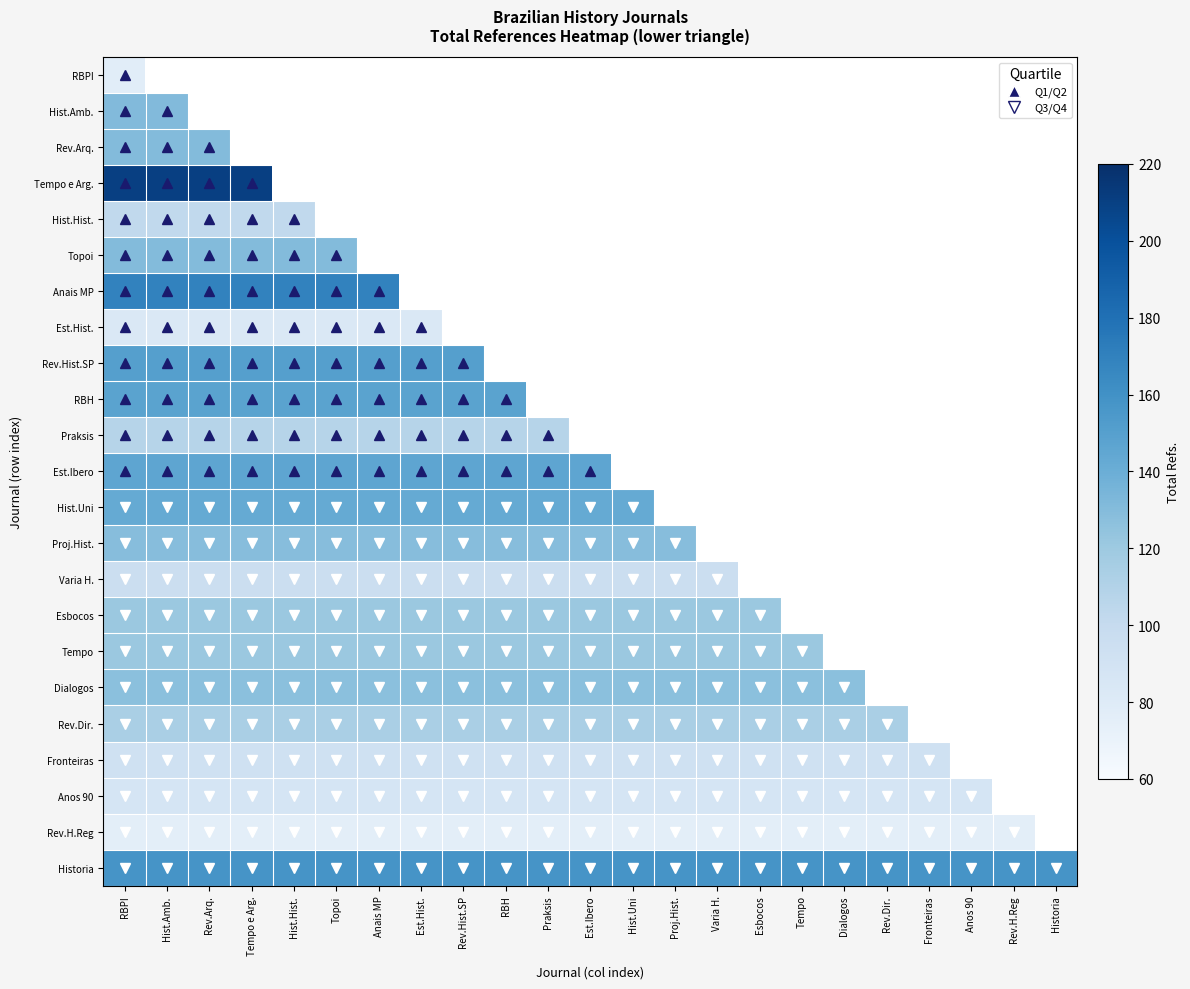

Which series has the largest total across all categories?

Historia